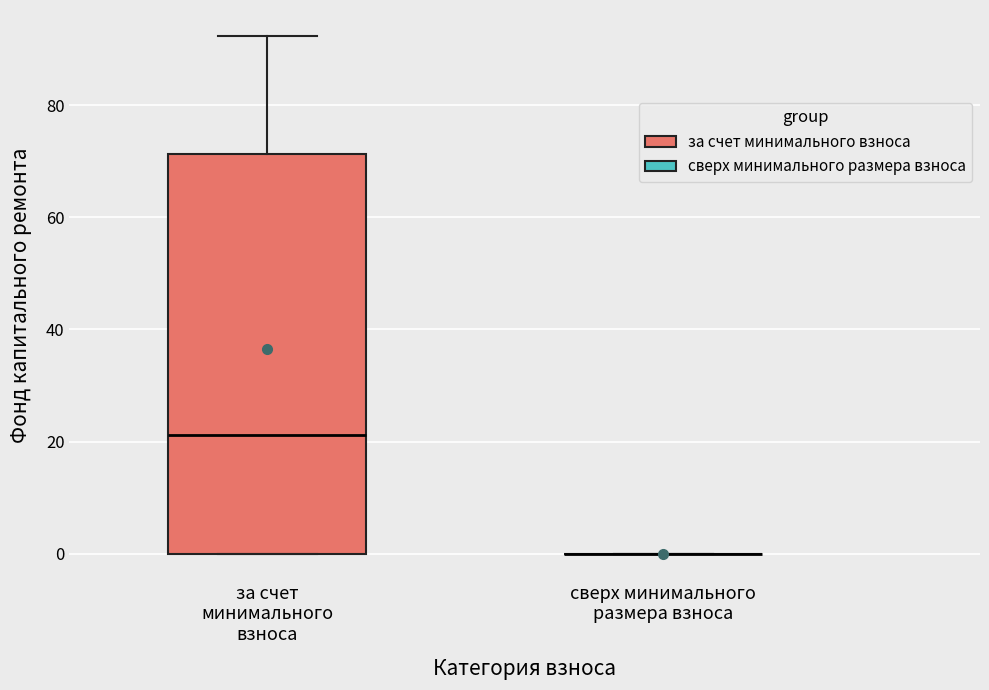

Which box is the tallest, from its lower edge to its upper edge?

за счет минимального взноса